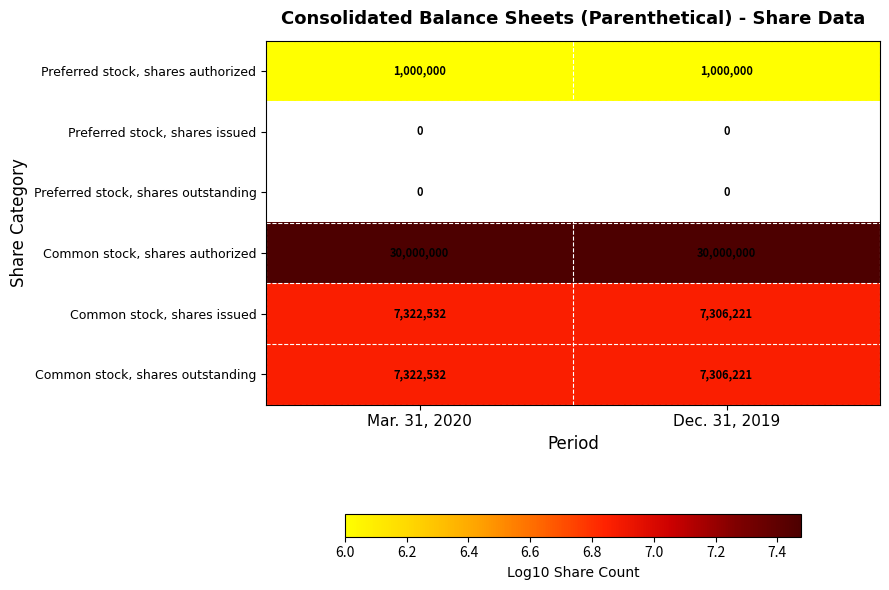

True or false: Common stock, shares outstanding has a value of 7322532 at Mar. 31, 2020.

True